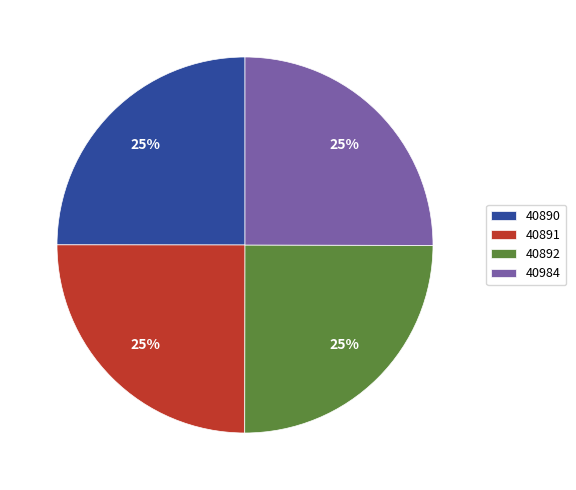

Approximately how many times larger is the value at 40984 compared to 40892?

1.0